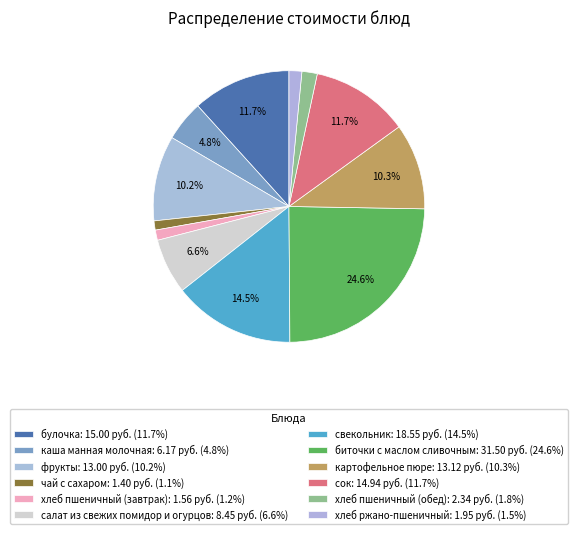

What is the smallest slice in the pie chart?

чай с сахаром